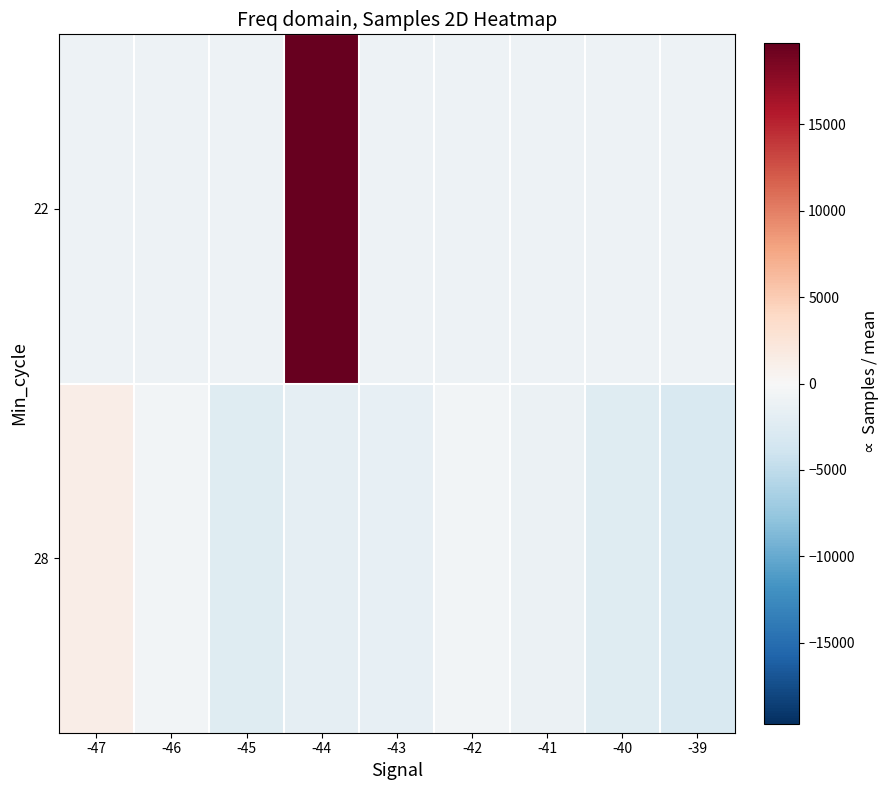

What is the smallest value displayed?

-3043.1